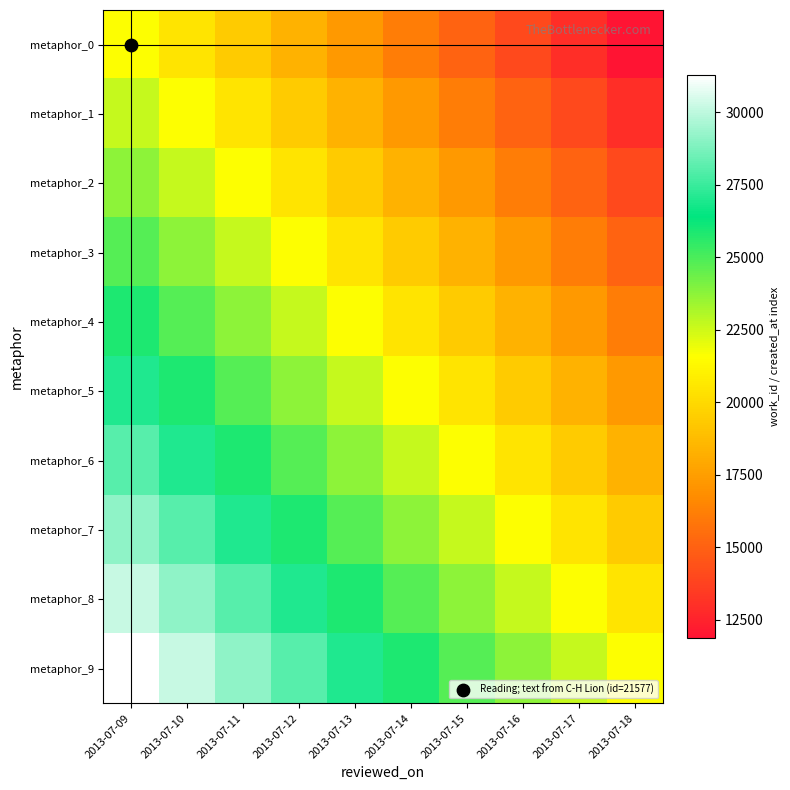

What is the difference between the highest and lowest values at 2013-07-16?

9710